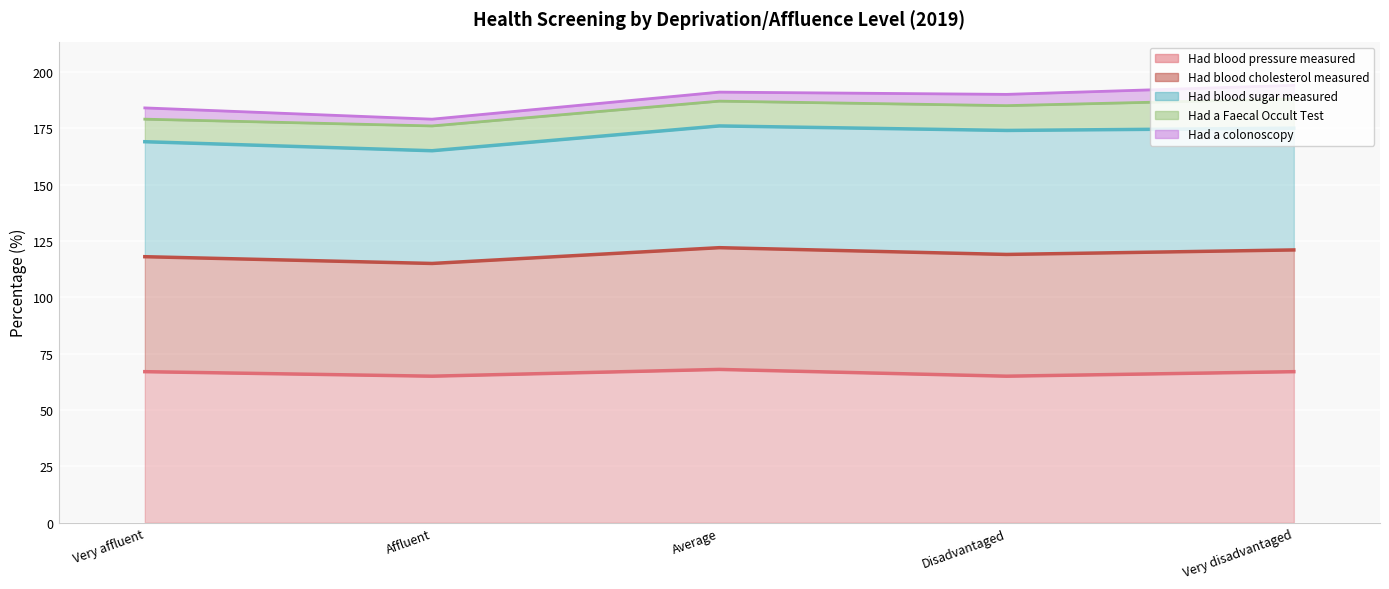

Where is the first local minimum for Had blood sugar measured?

Affluent